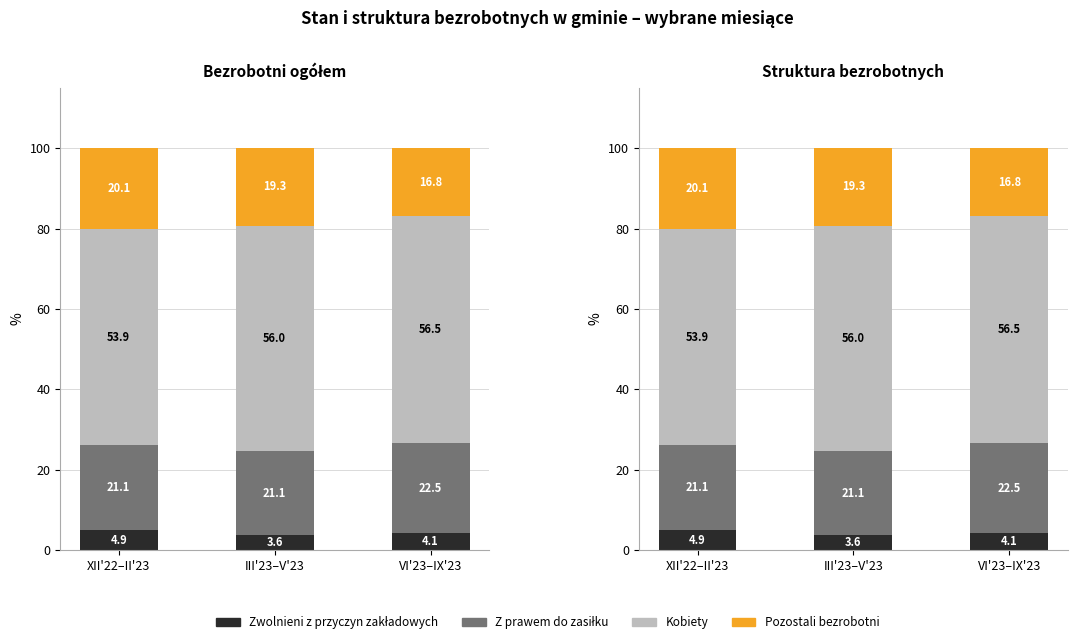

What is the average value of the Z prawem do zasiłku series?

21.6